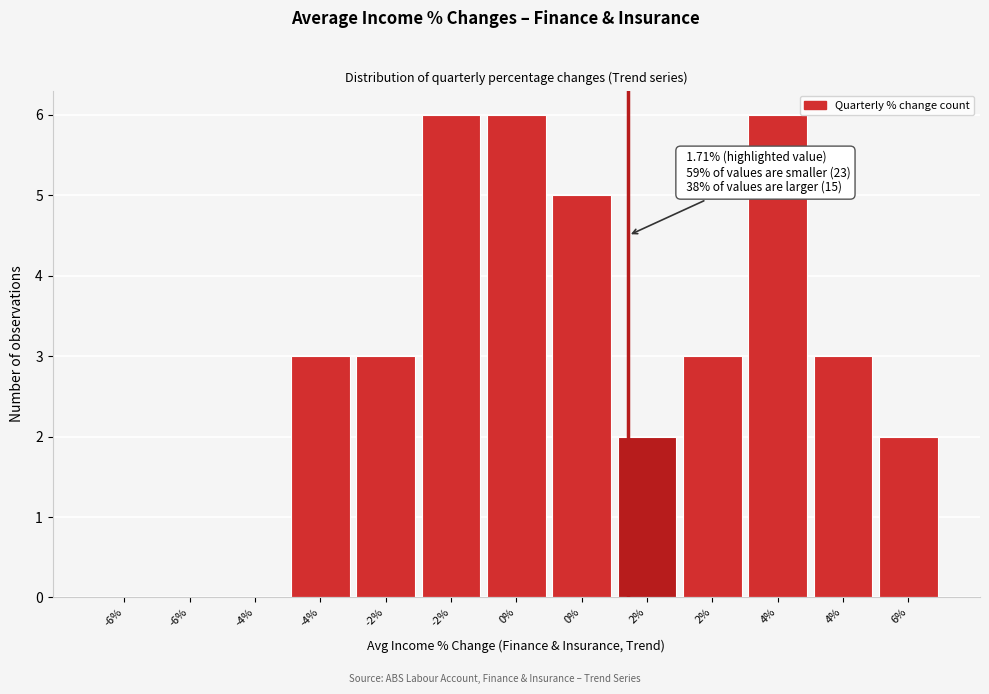

Count the number of data series in this chart.

1